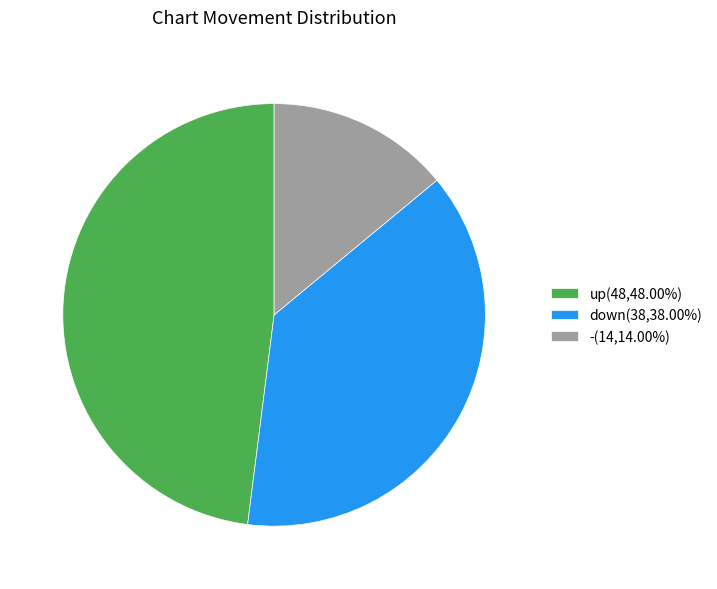

What is the ratio of the value at down(38,38.00%) to the value at up(48,48.00%)?

0.8